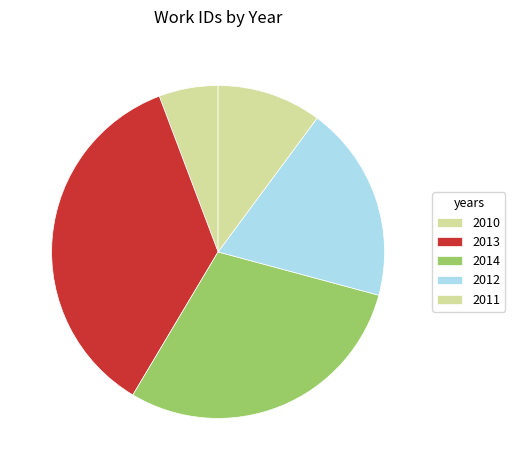

Rank the categories by value from lowest to highest.

2010, 2011, 2012, 2014, 2013